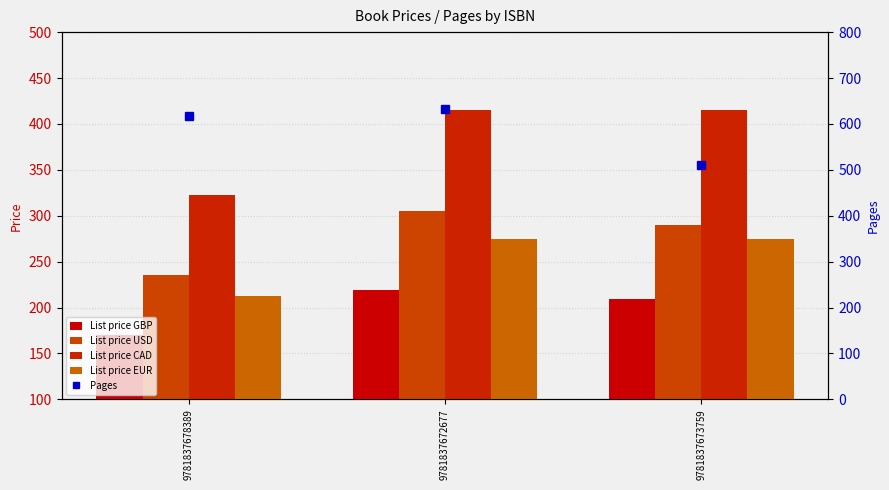

Which has a higher value, 9781837672677 or 9781837678389?

9781837672677